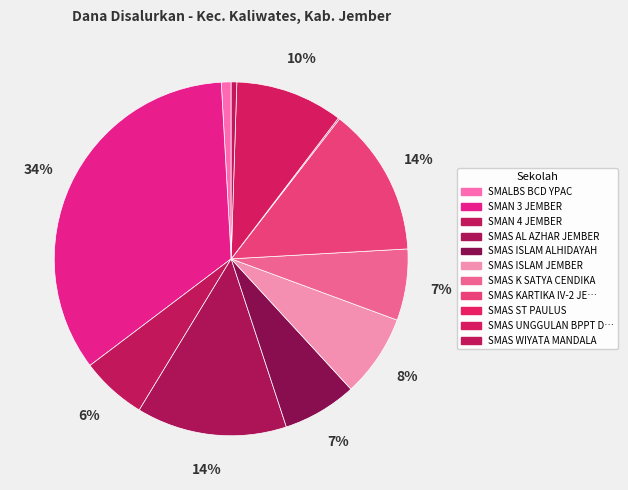

Which slice is the largest?

SMAN 3 JEMBER